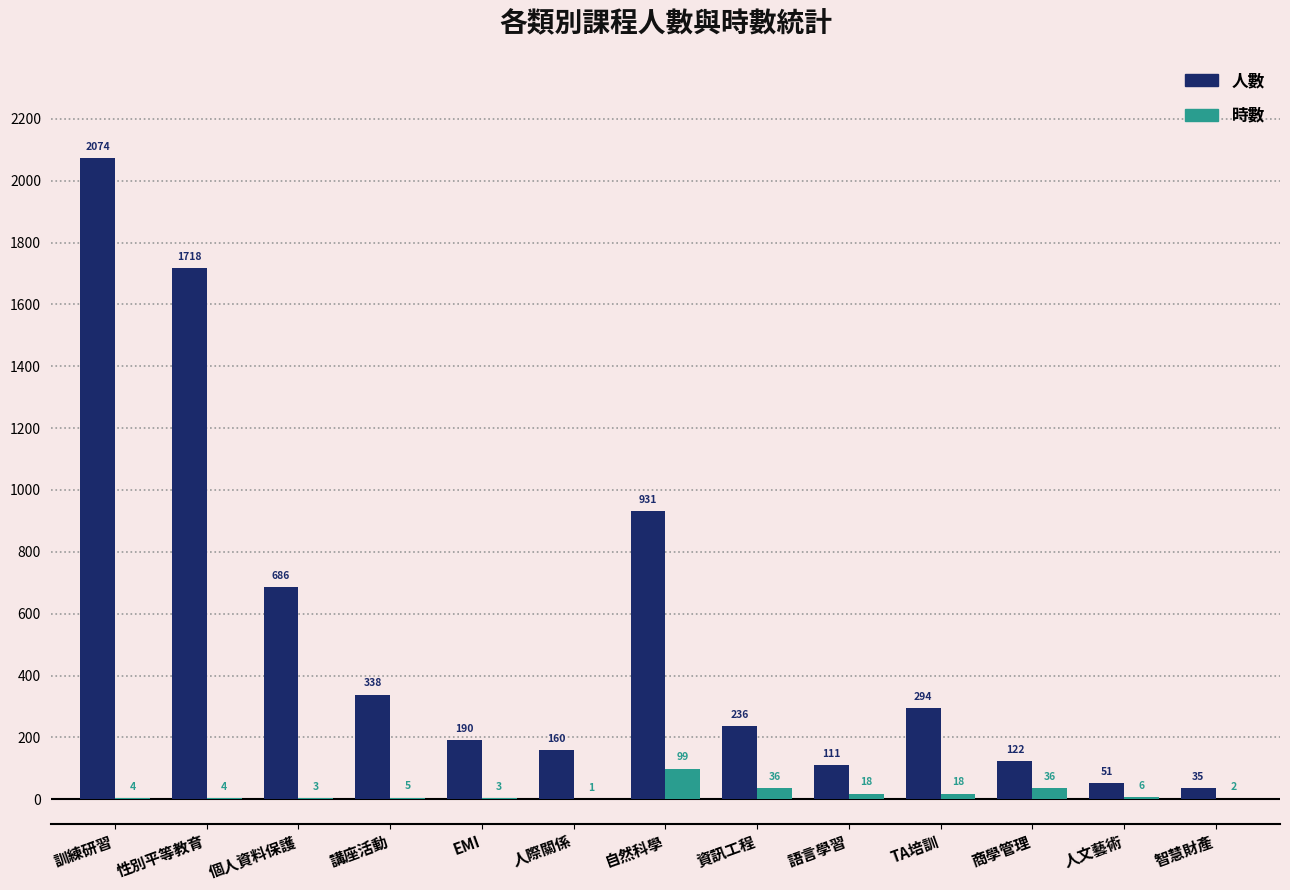

Reading right to left, list all the values displayed in this chart.

人數: 35	51	122	294	111	236	931	160	190	338	686	1718	2074
時數: 2	6	36	18	18	36	99	1	3	5	3	4	4